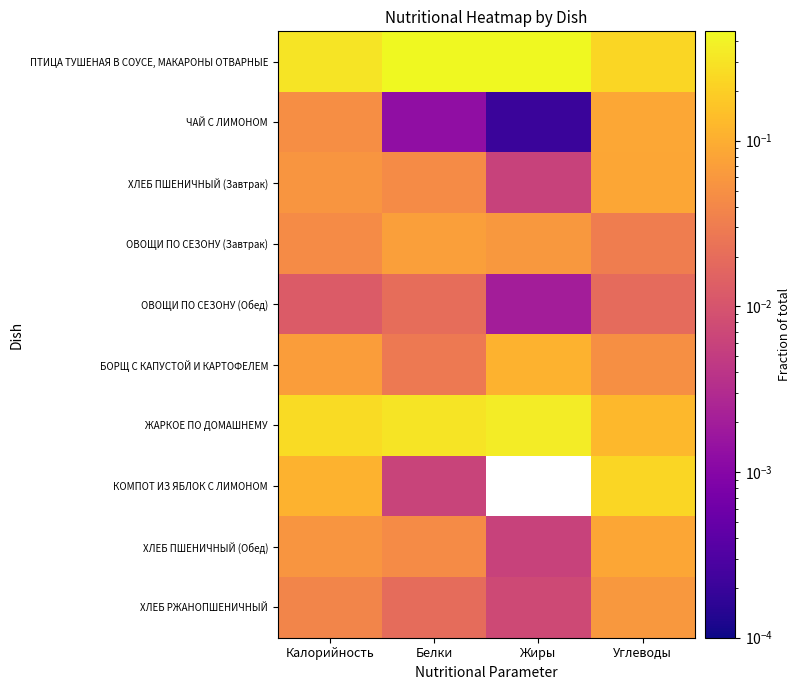

Which category has the lowest value across all series?

Жиры